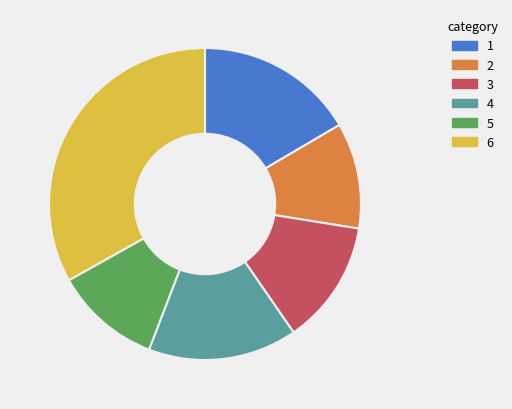

Is the sum of 4 and 6 greater than half?

No